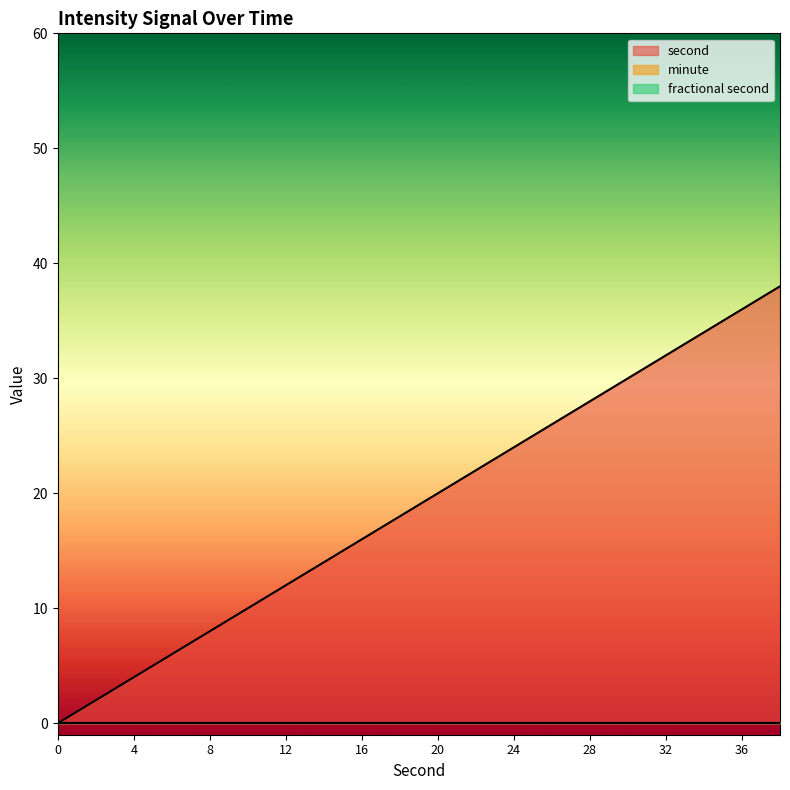

Reading left to right, what are all the values shown in this chart?

second: 0	2	4	6	8	10	12	14	16	18	20	22	24	26	28	30	32	34	36	38
minute: 0	0	0	0	0	0	0	0	0	0	0	0	0	0	0	0	0	0	0	0
fractional second: 0	0	0	0	0	0	0	0	0	0	0	0	0	0	0	0	0	0	0	0